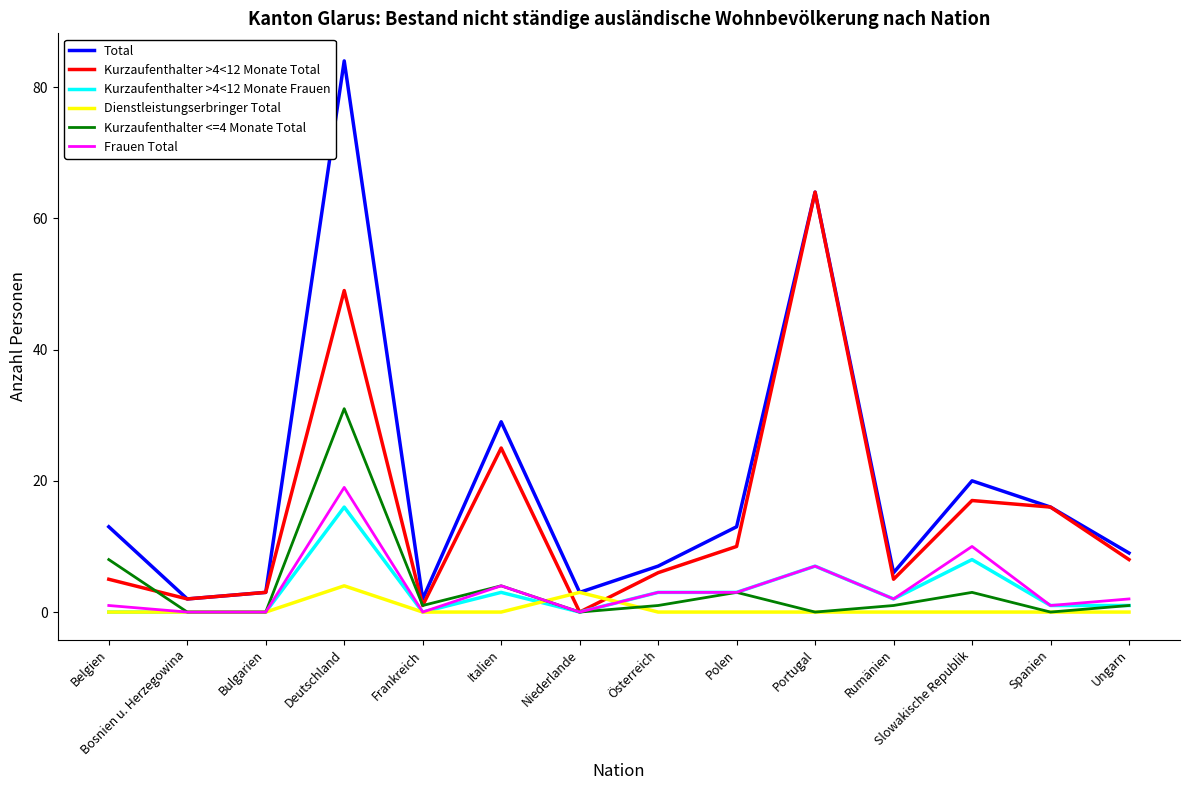

Which series has the largest total across all categories?

Total